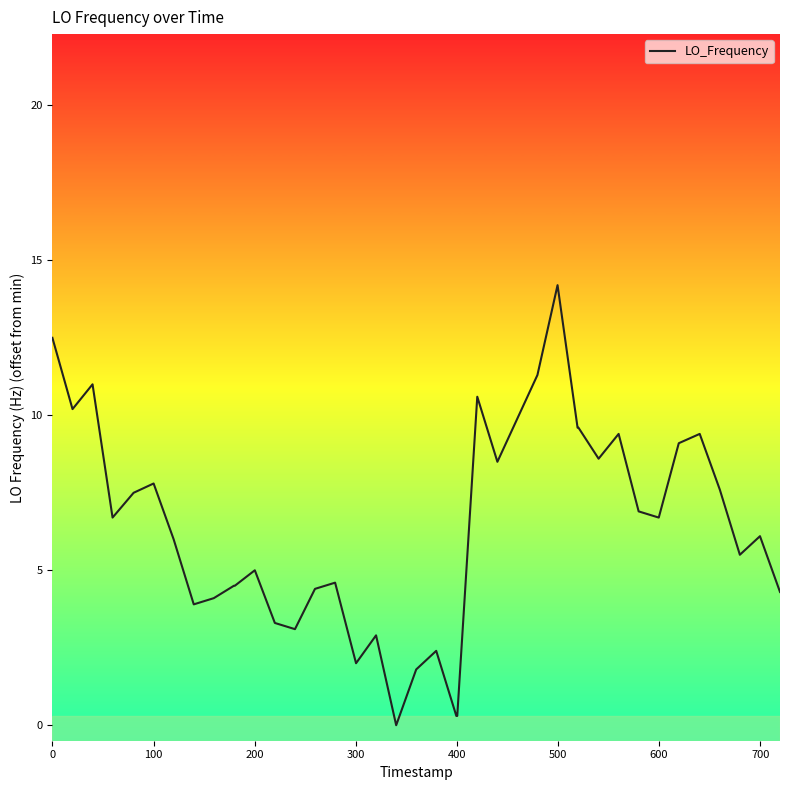

What is the difference between the maximum and minimum values?

14.2